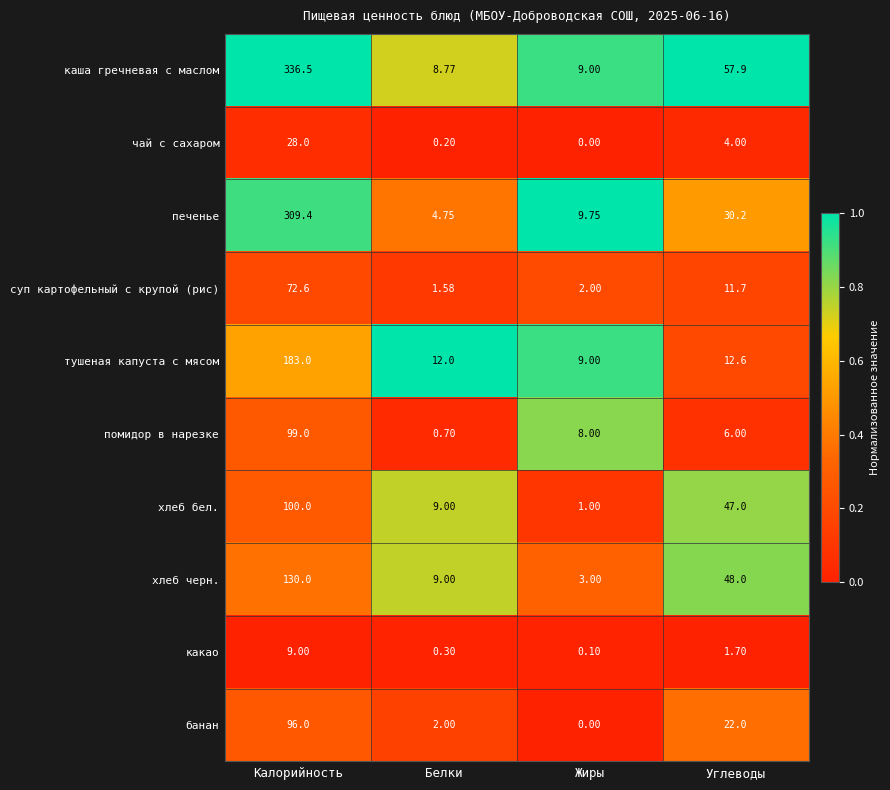

List the labels in order of банан value, largest first.

Калорийность, Углеводы, Белки, Жиры